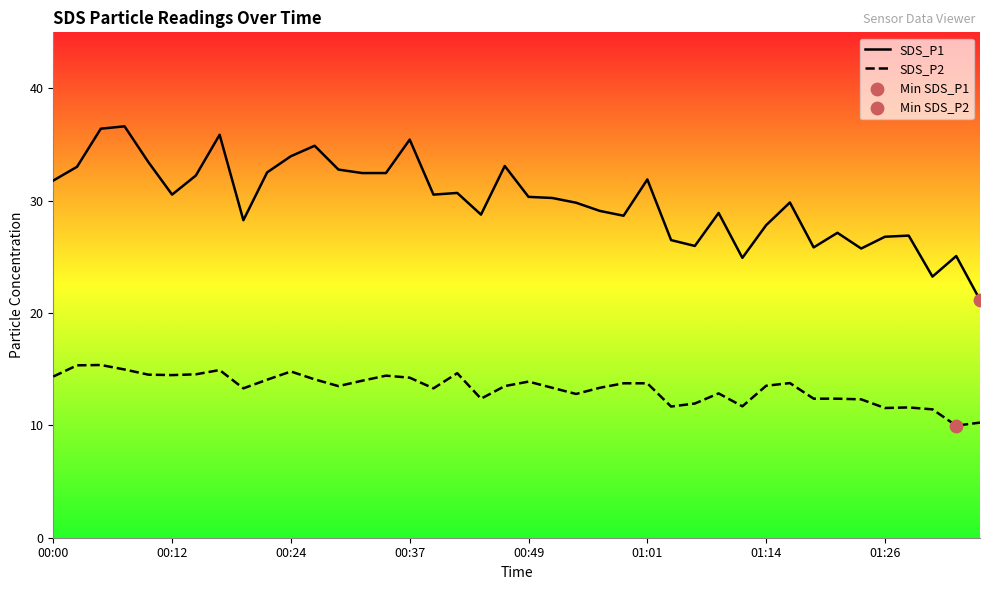

Which series has the largest Y range (max minus min)?

SDS_P1